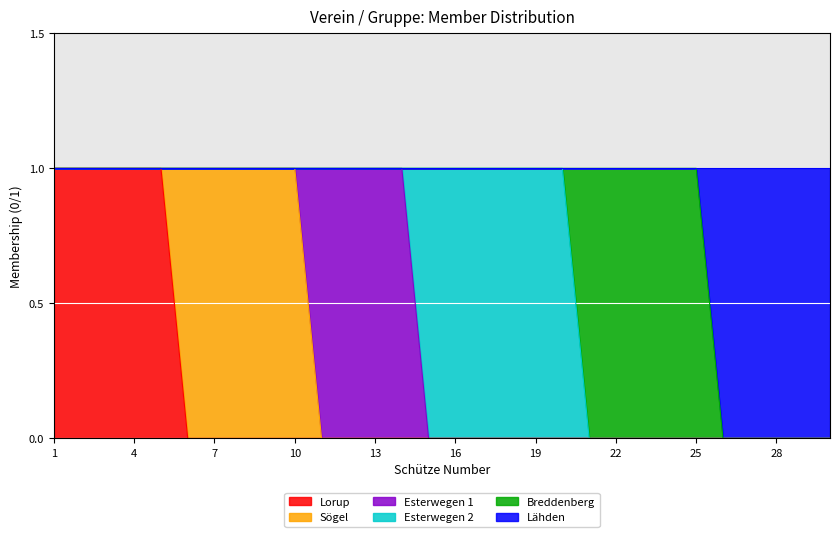

True or false: Lorup has a value of 1 at 16.

False